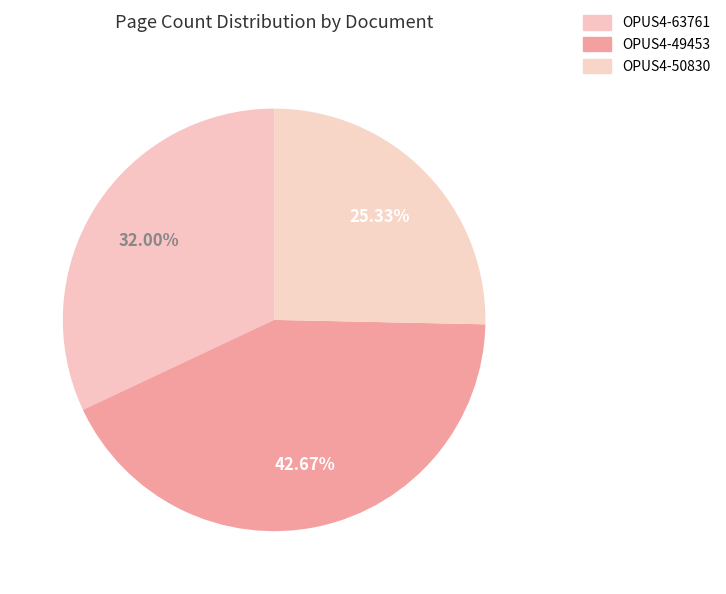

Count the number of slices in the pie.

3